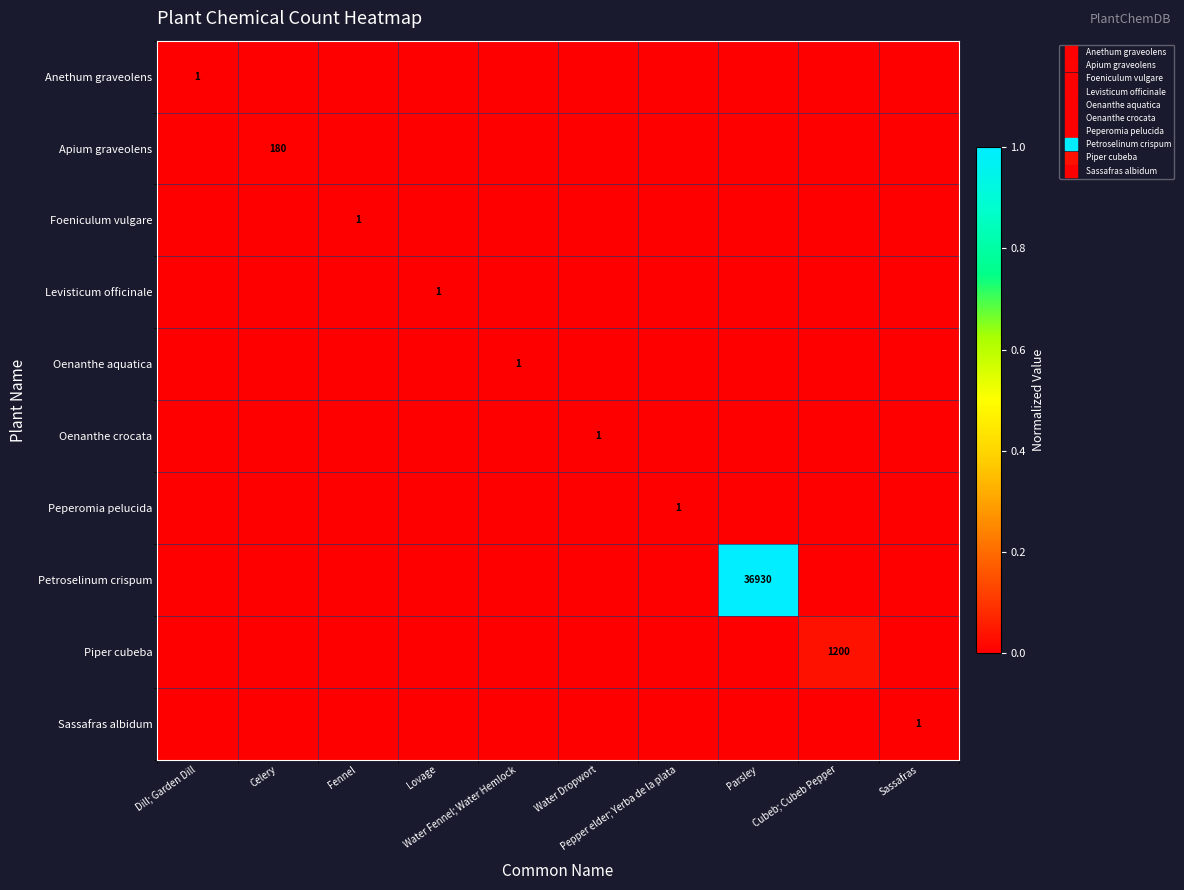

At how many categories does at least one series exceed 0?

10